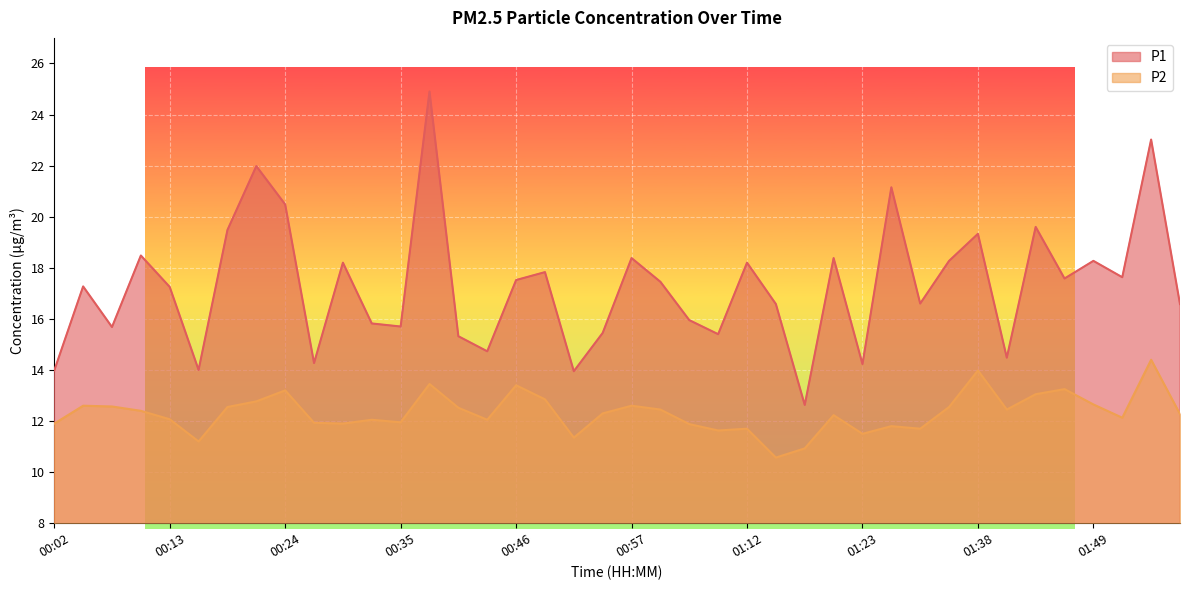

What is the value of the P1 point at the 8th from the left?

22.0